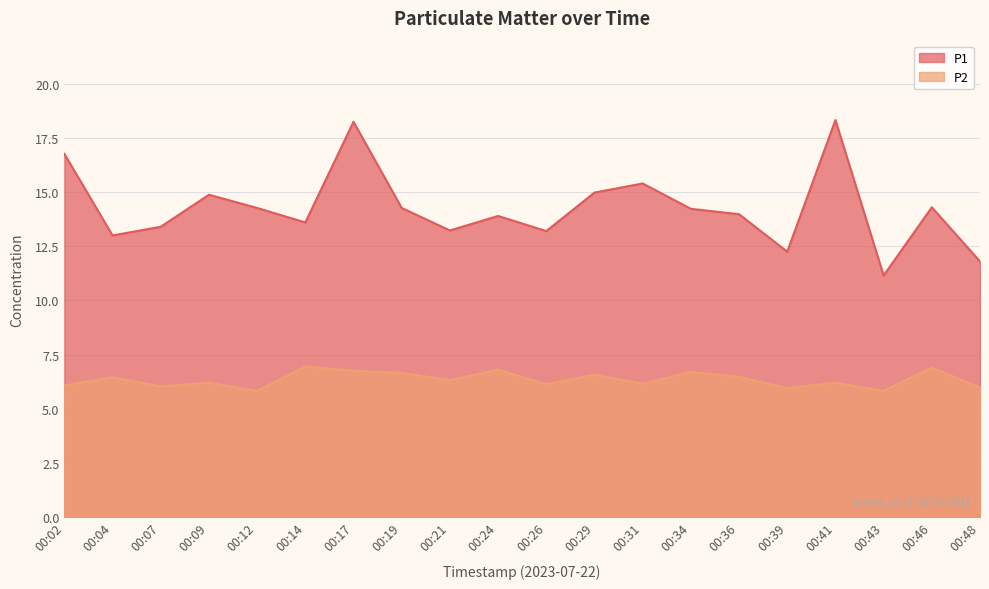

What is the average value of the P1 series?

14.3